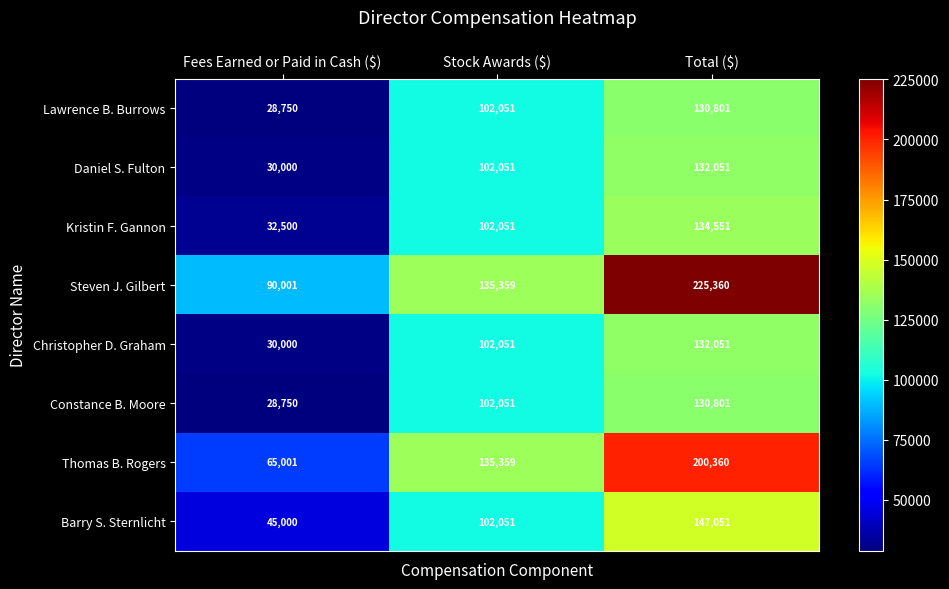

The Steven J. Gilbert series shows 354150 at Total ($). True or false?

False